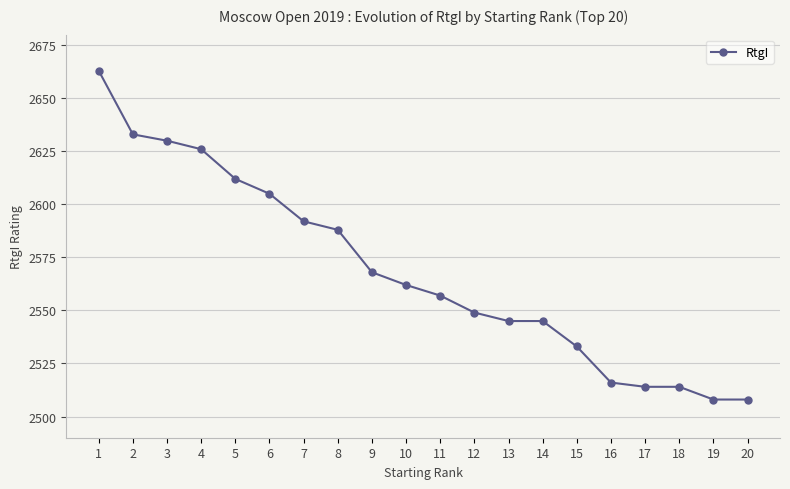

True or false: the data shows 1361 at 15.

False